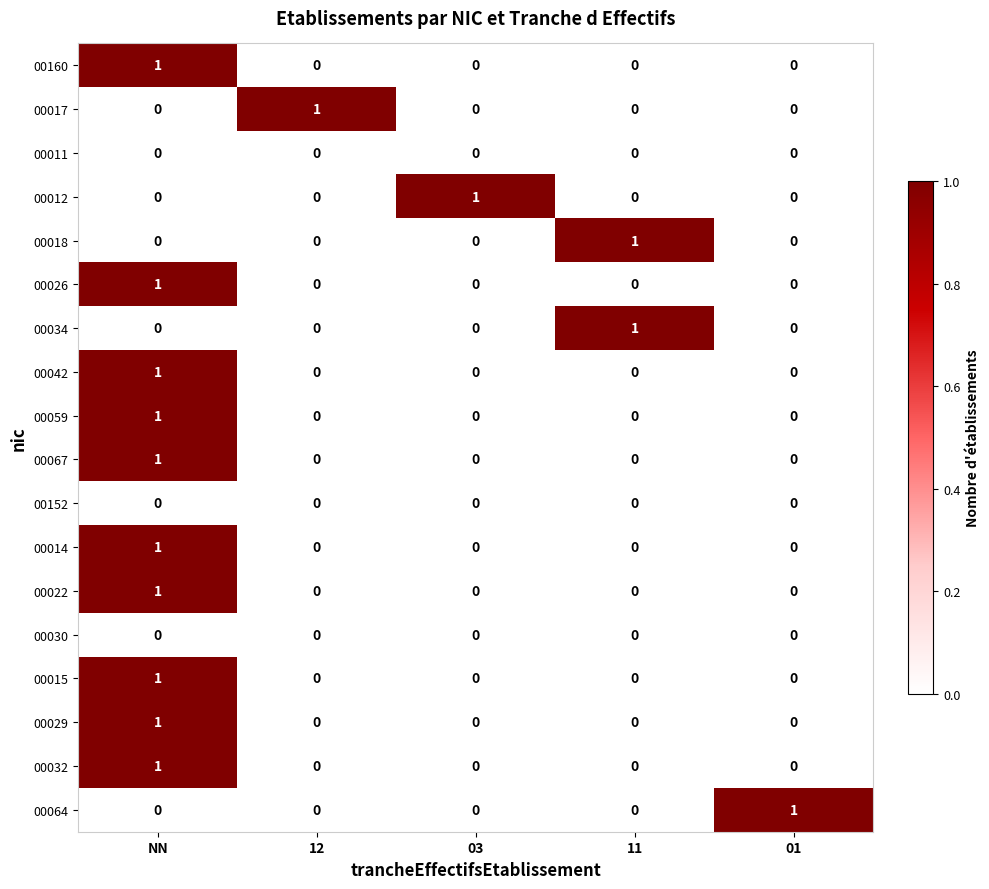

Count the 00022 values in the range 0 to 1.

5